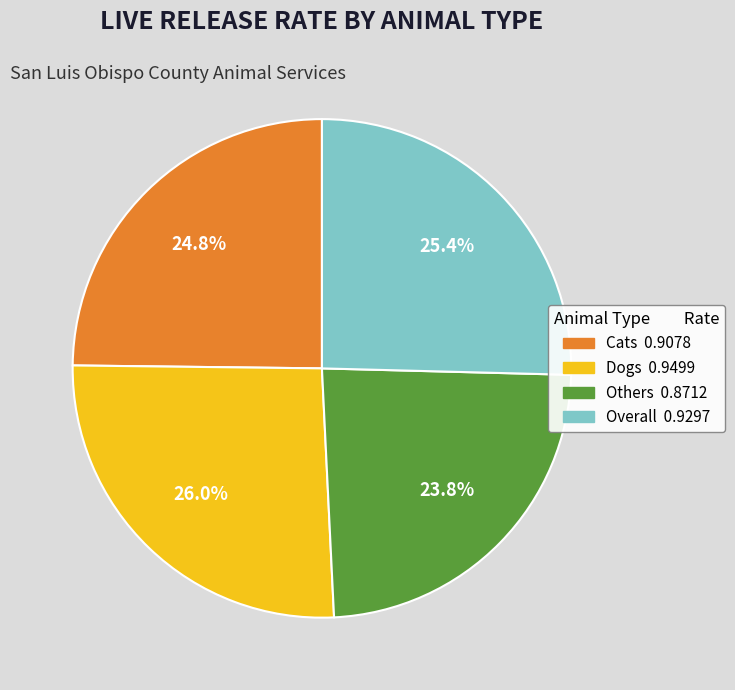

How many slices are in this pie chart?

4